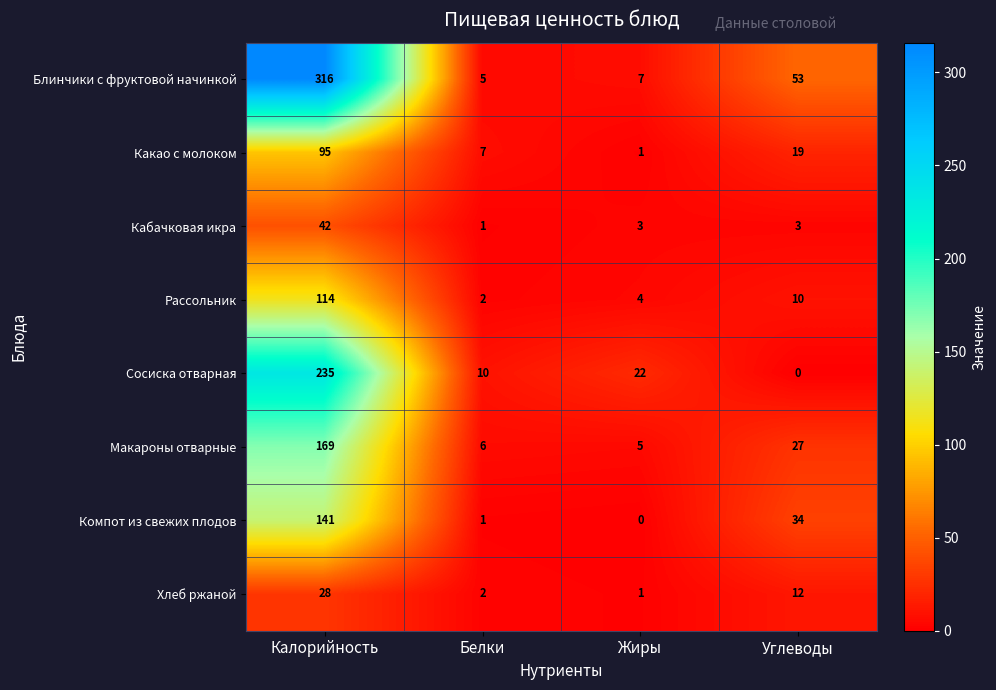

List the series in order of their peak value, lowest first.

Хлеб ржаной, Кабачковая икра, Какао с молоком, Рассольник, Компот из свежих плодов, Макароны отварные, Сосиска отварная, Блинчики с фруктовой начинкой